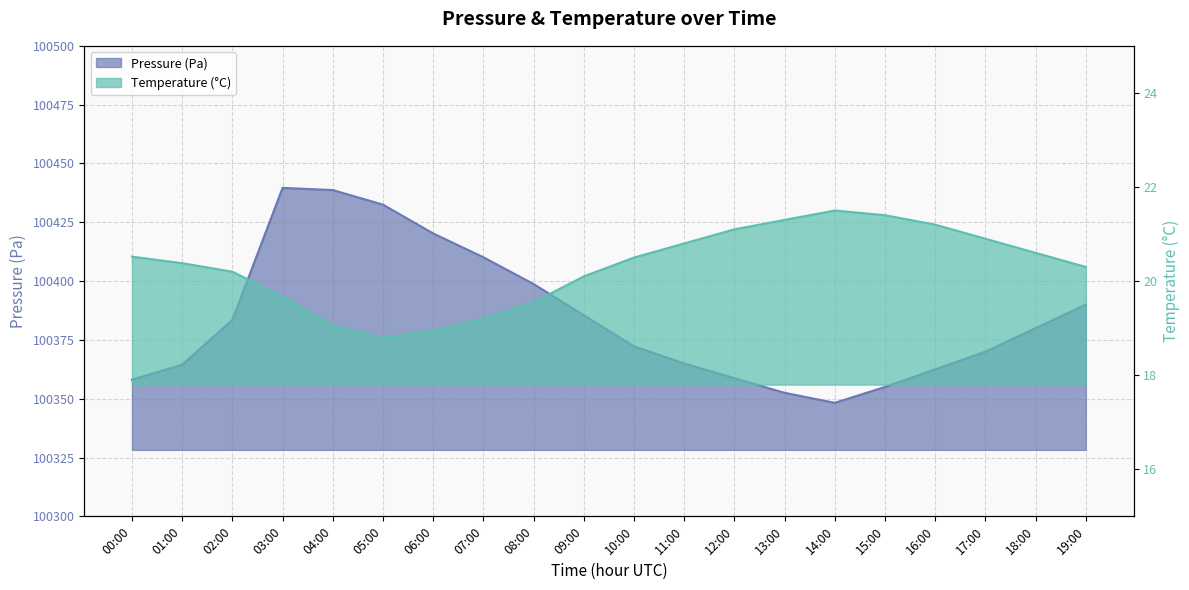

What is the sum of the pressure values at 01:00 and 17:00?

200734.5